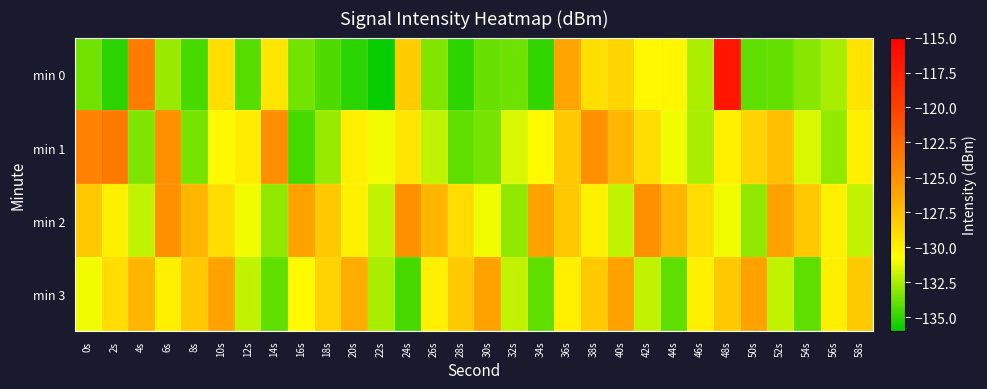

Rank the series by their maximum value, from highest to lowest.

min 0, min 1, min 2, min 3